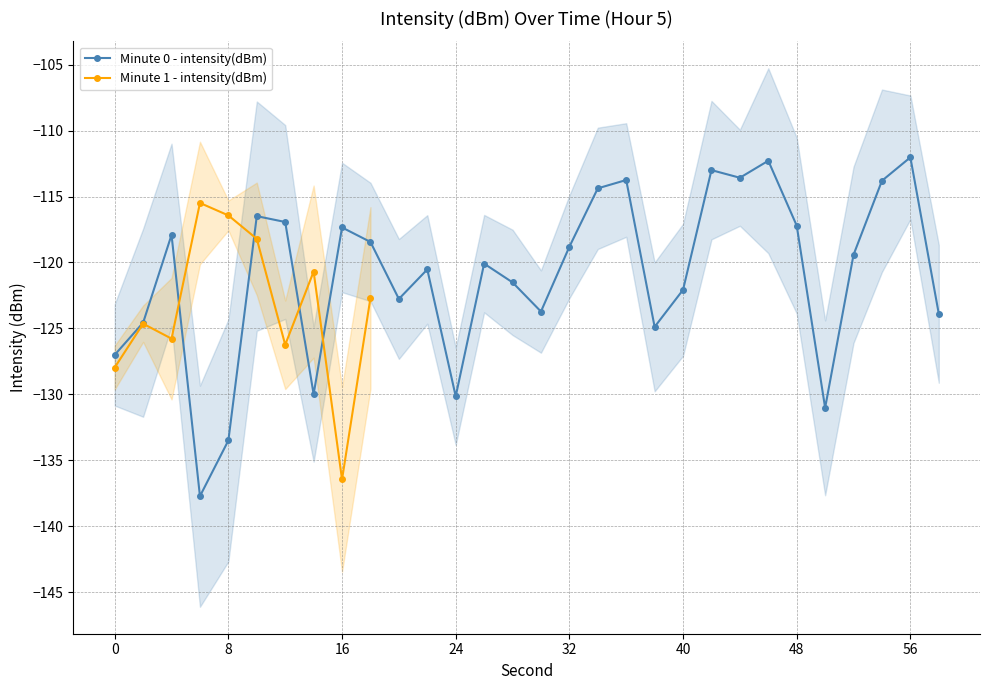

What is the sum of all values?

-3628.8